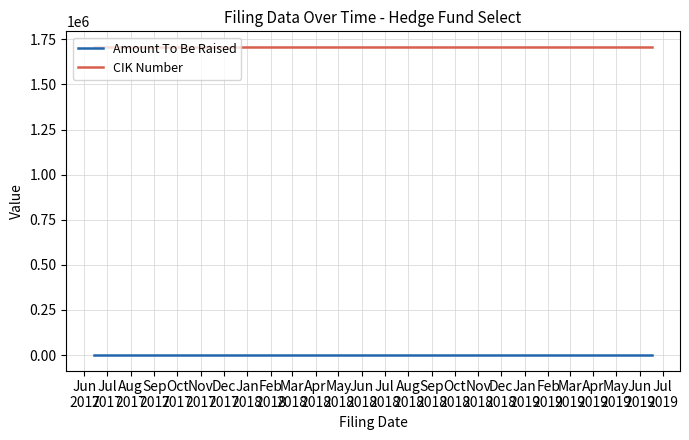

What is the sum of all CIK Number values?

5126769